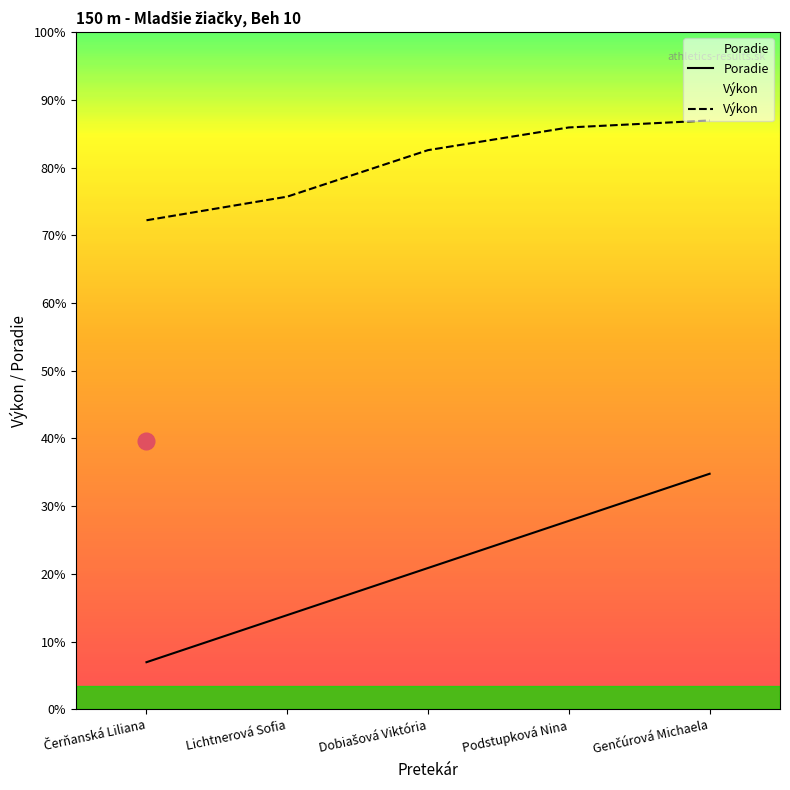

How many distinct data groups are displayed?

2